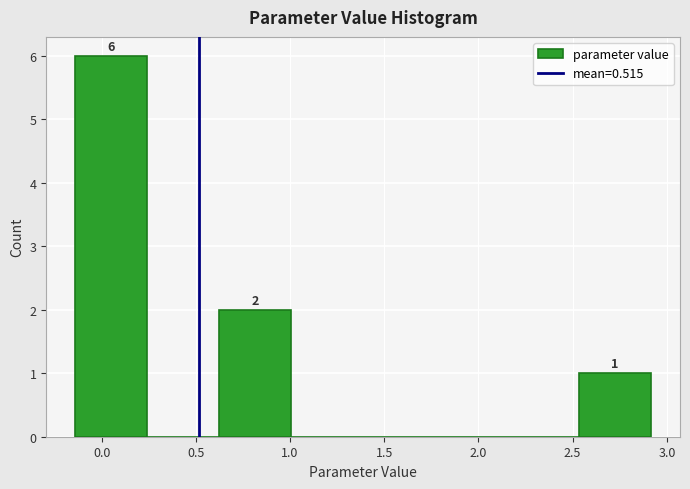

Over which range of the x-axis is the bar tallest?

-0.15 to 0.25